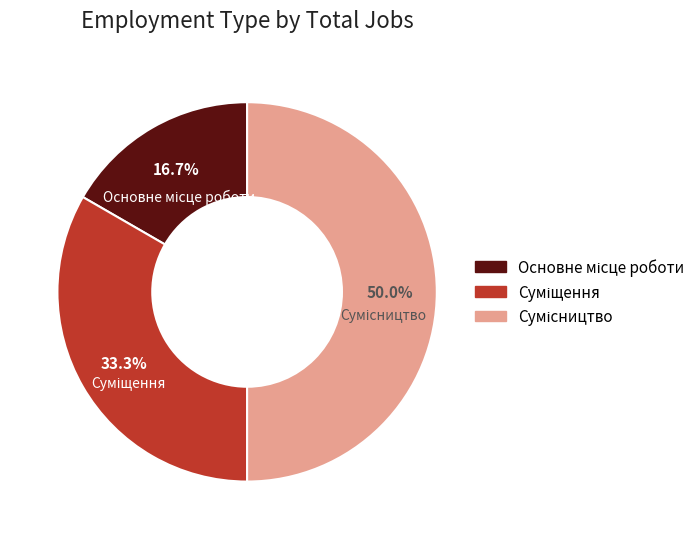

Which category has the biggest portion of the pie?

Сумісництво